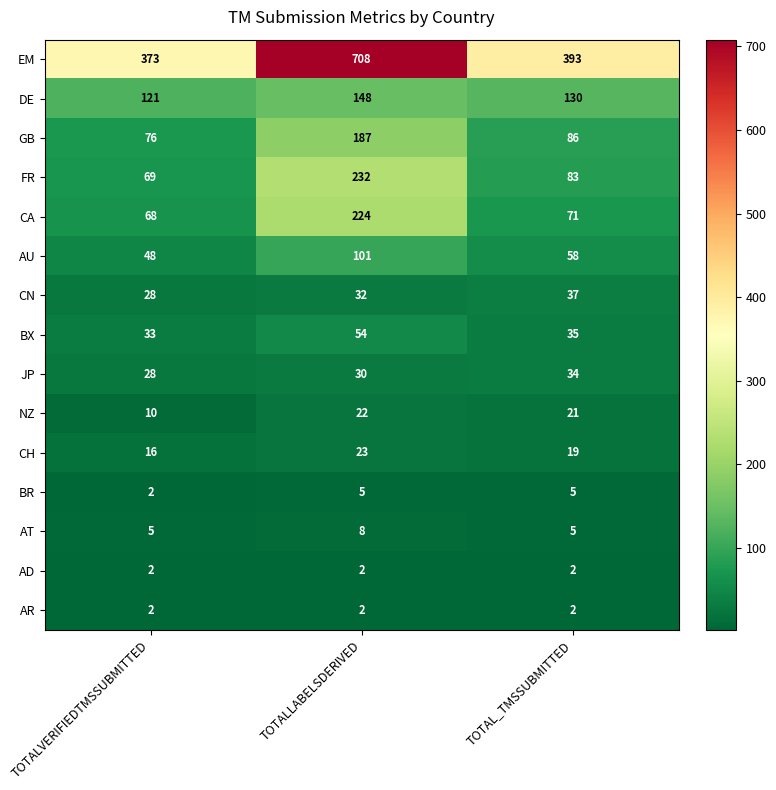

The CN series shows 37 at TOTAL_TMSSUBMITTED. True or false?

True